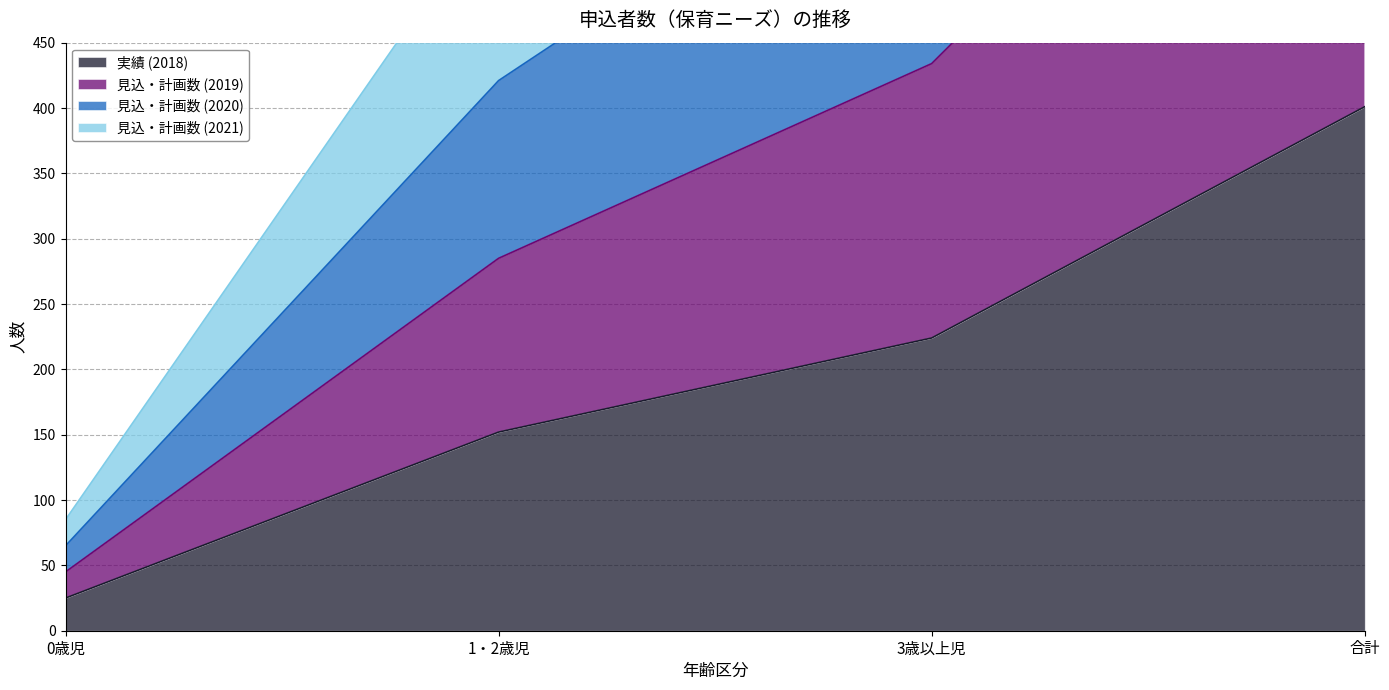

True or false: 実績 (2018) has more than 1 points higher than both neighbors.

False